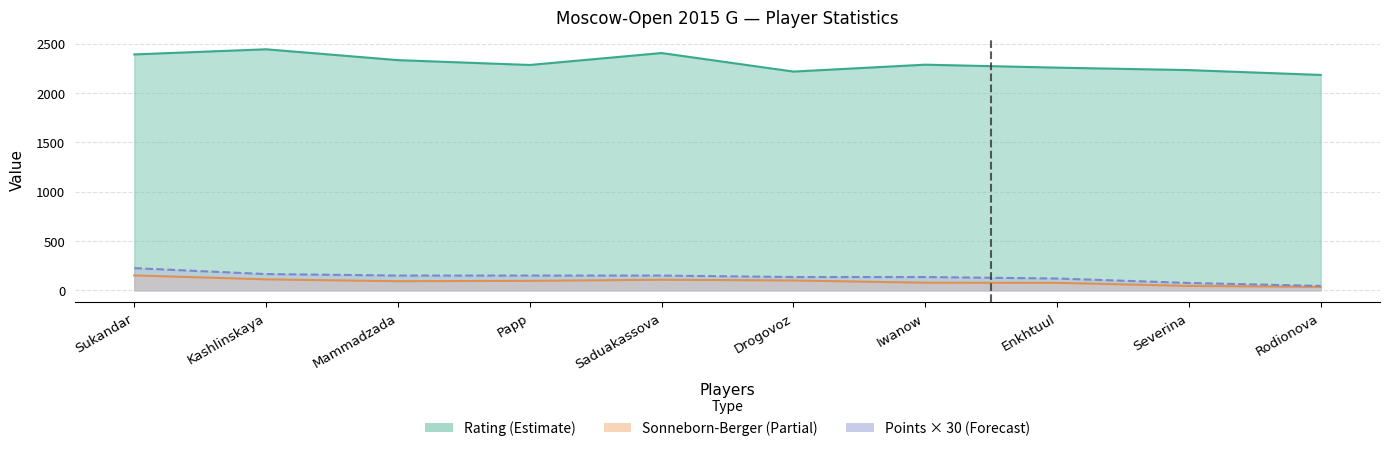

Reading left to right, extract all data points from this chart.

Rating: Sukandar=2392.0	Kashlinskaya=2444.0	Mammadzada=2334.0	Papp=2285.0	Saduakassova=2406.0	Drogovoz=2218.0	Iwanow=2288.0	Enkhtuul=2258.0	Severina=2233.0	Rodionova=2184.0
Points: Sukandar=225.0	Kashlinskaya=165.0	Mammadzada=150.0	Papp=150.0	Saduakassova=150.0	Drogovoz=135.0	Iwanow=135.0	Enkhtuul=120.0	Severina=75.0	Rodionova=45.0
Sonneborn-Berger: Sukandar=151.2	Kashlinskaya=111.2	Mammadzada=92.5	Papp=96.2	Saduakassova=107.5	Drogovoz=100.0	Iwanow=77.5	Enkhtuul=76.2	Severina=45.0	Rodionova=35.0